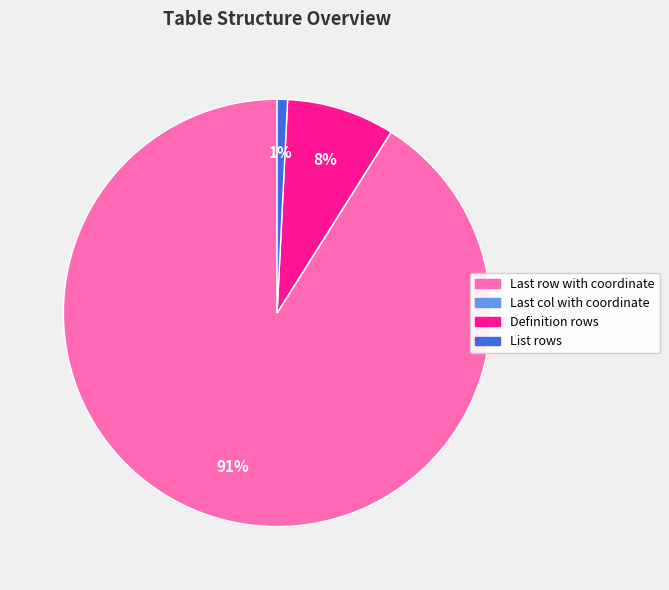

Which category has the biggest portion of the pie?

Last row with coordinate